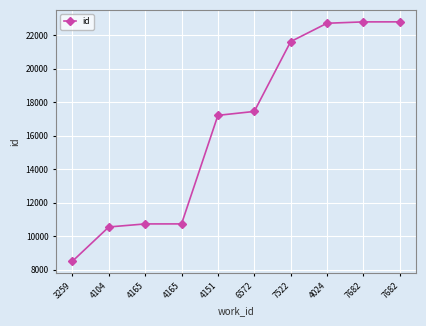

Is this an area chart (filled region under the line)?

No